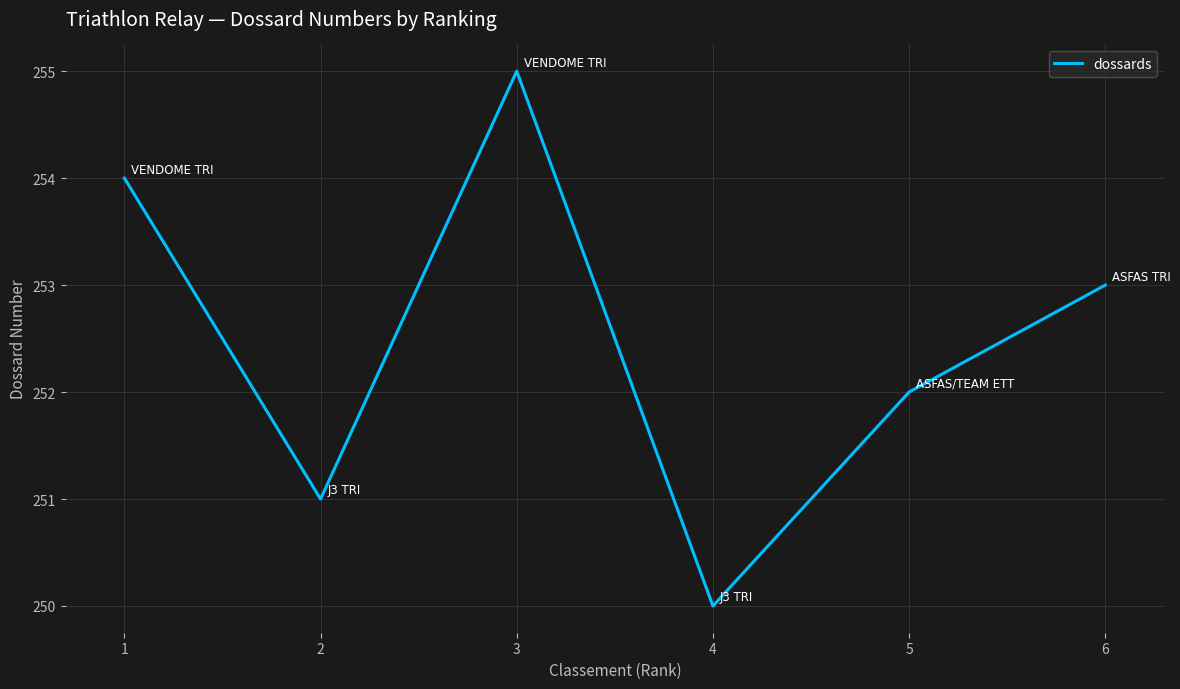

What is the difference between the maximum and minimum values?

5